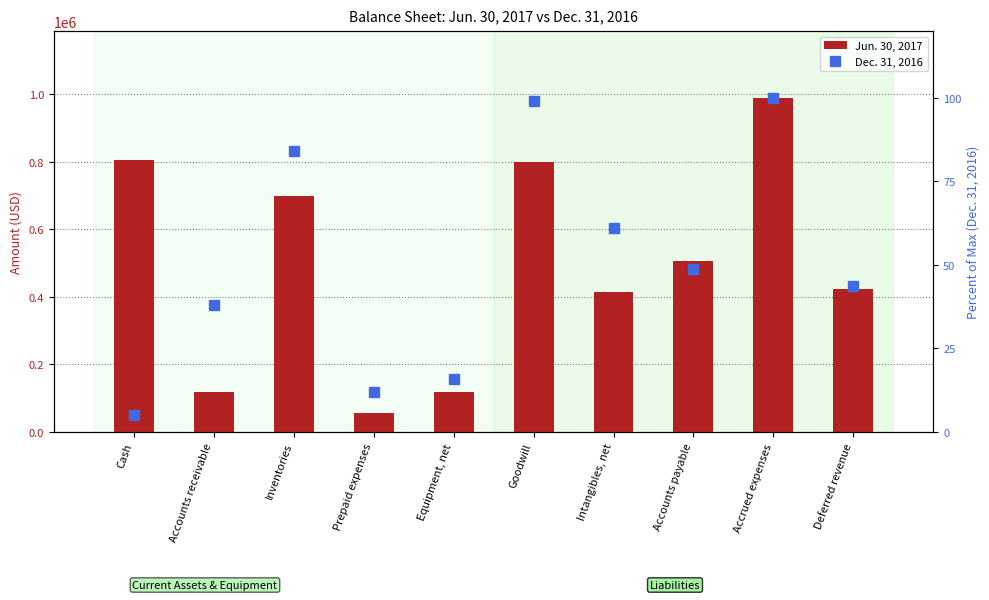

What is the total value across all series at Accounts payable?

505048.8